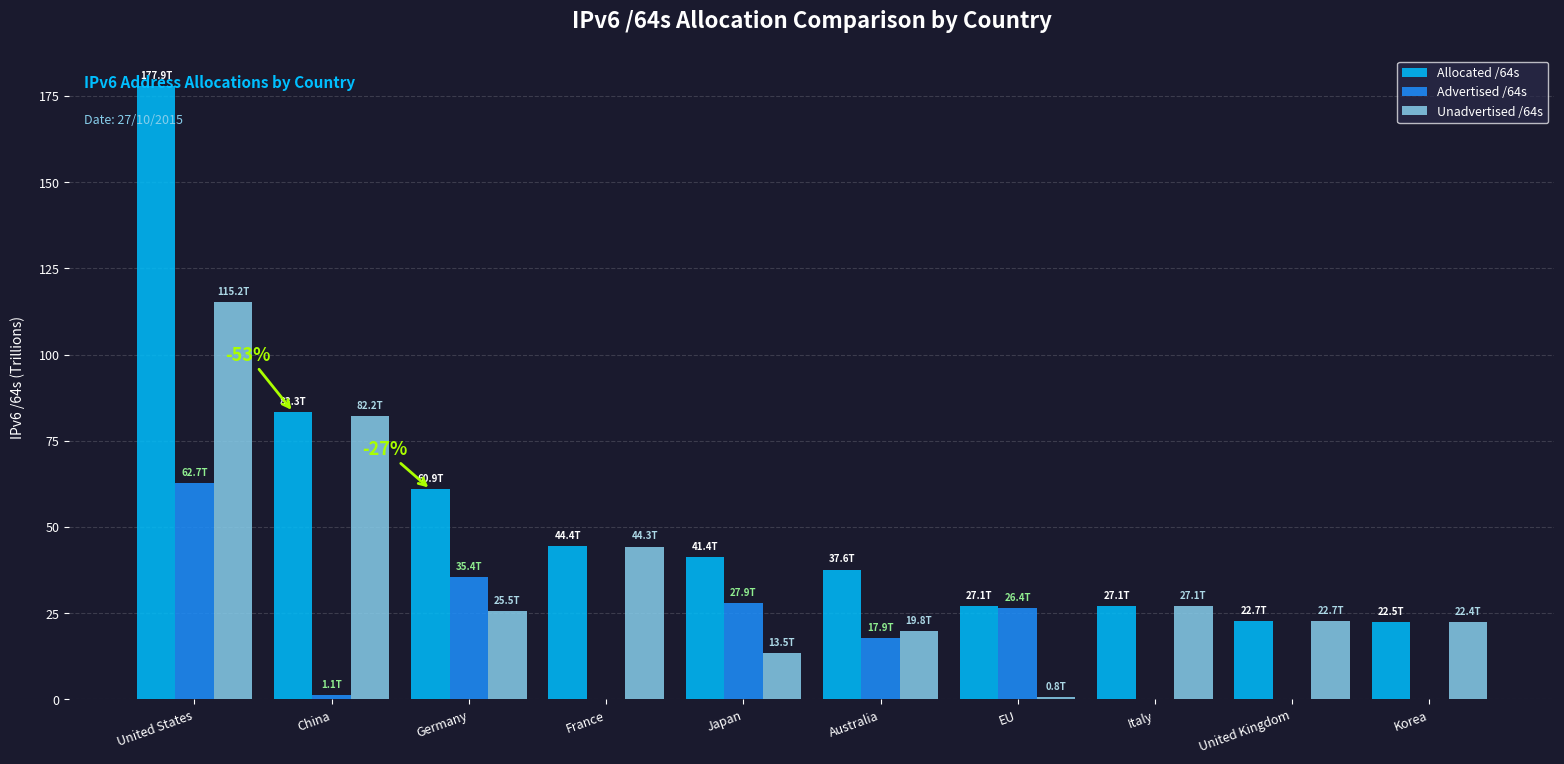

What is the sum of all Advertised /64s values?

171.8